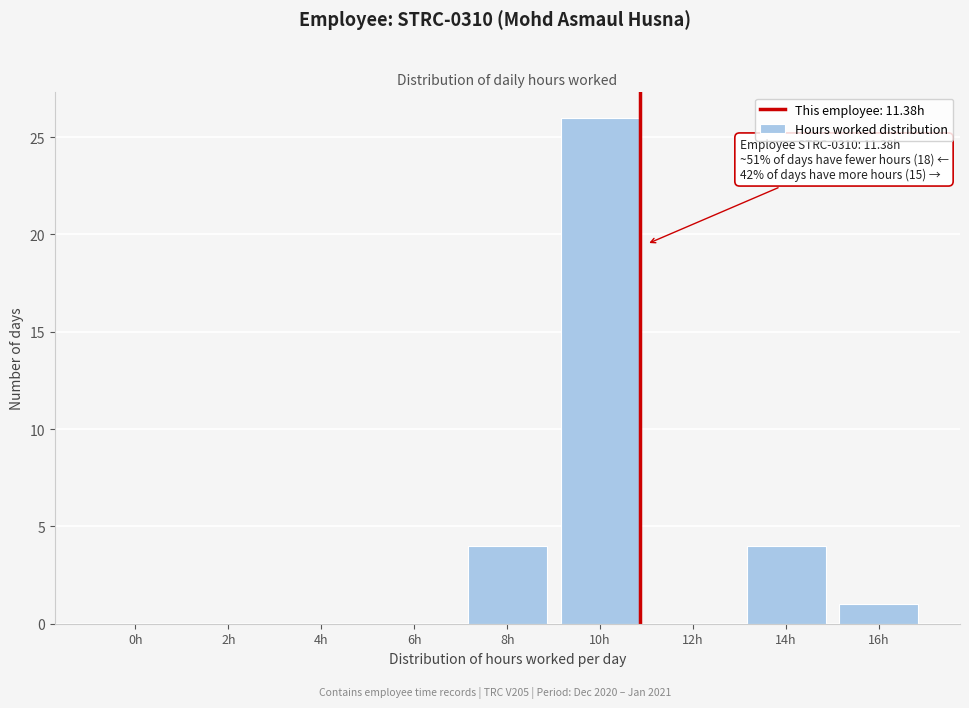

Reading right to left, extract all data points from this chart.

16h=1	14h=4	12h=0	10h=26	8h=4	6h=0	4h=0	2h=0	0h=0